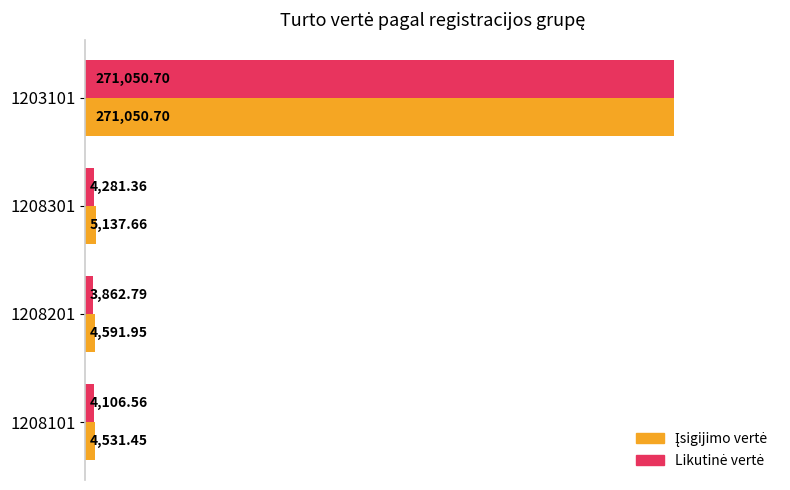

What is the spread (max minus min) of values at 1208201?

729.2